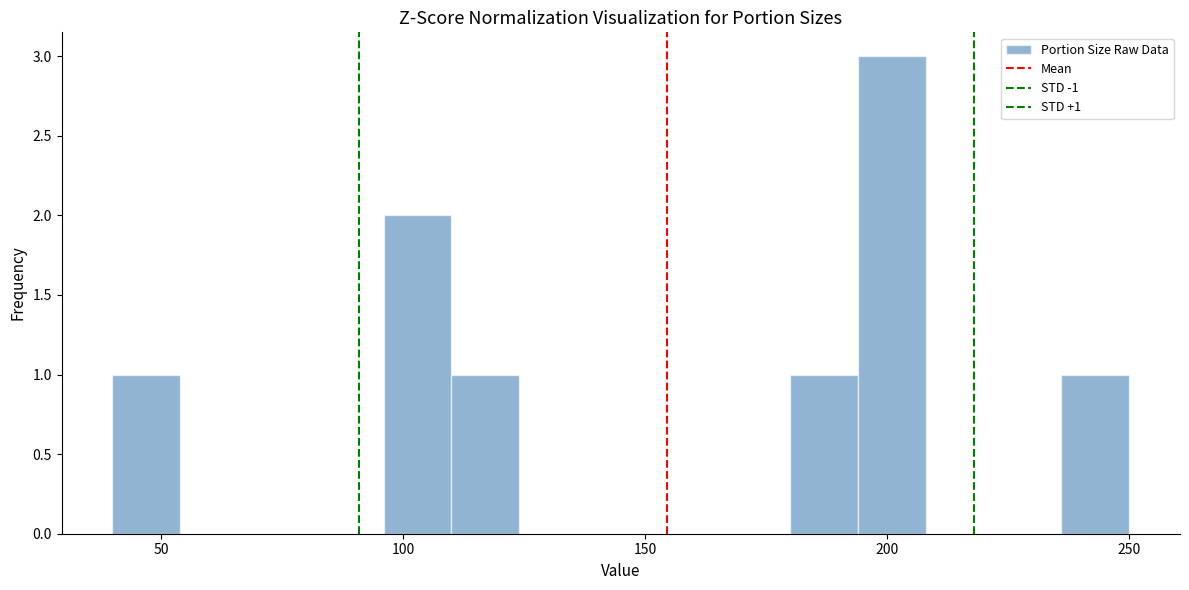

Around what value on the x-axis is the tallest bar? Give the approximate position of its centre, as read against the axis.

200